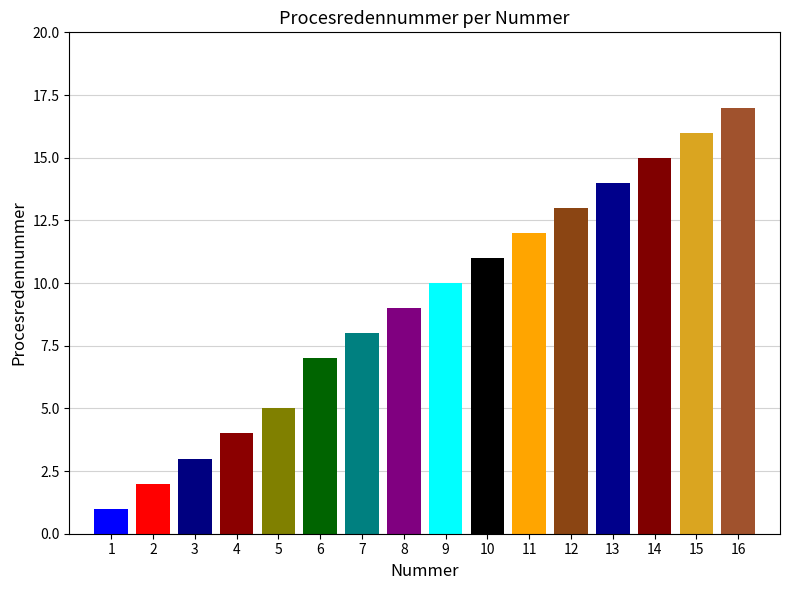

Count the number of categories in the chart.

16